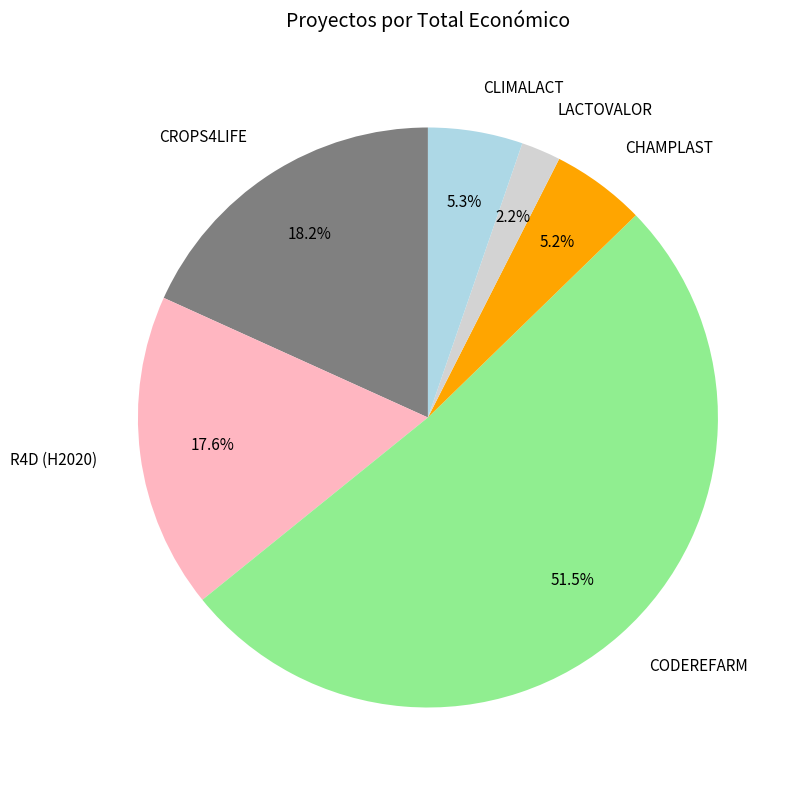

Is it true that CROPS4LIFE is 5% of the pie?

False